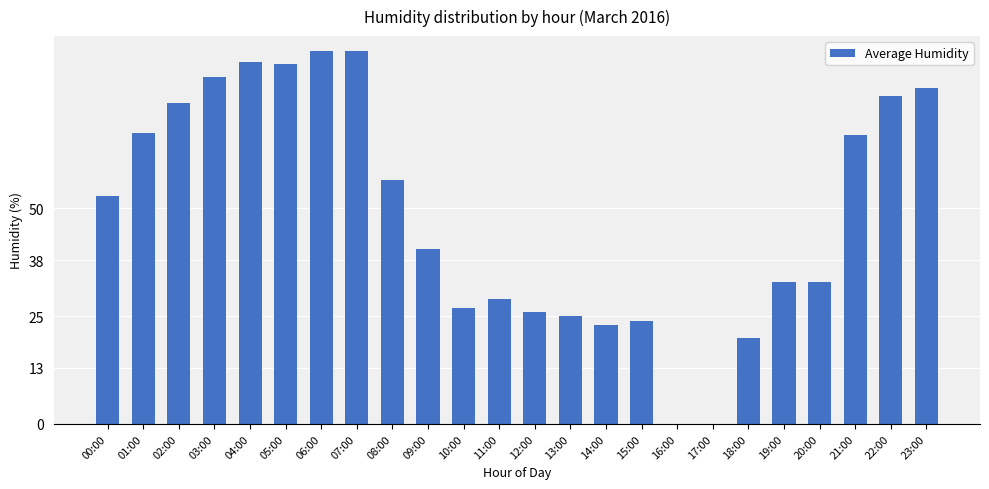

Between 14:00 and 09:00, which is larger?

09:00